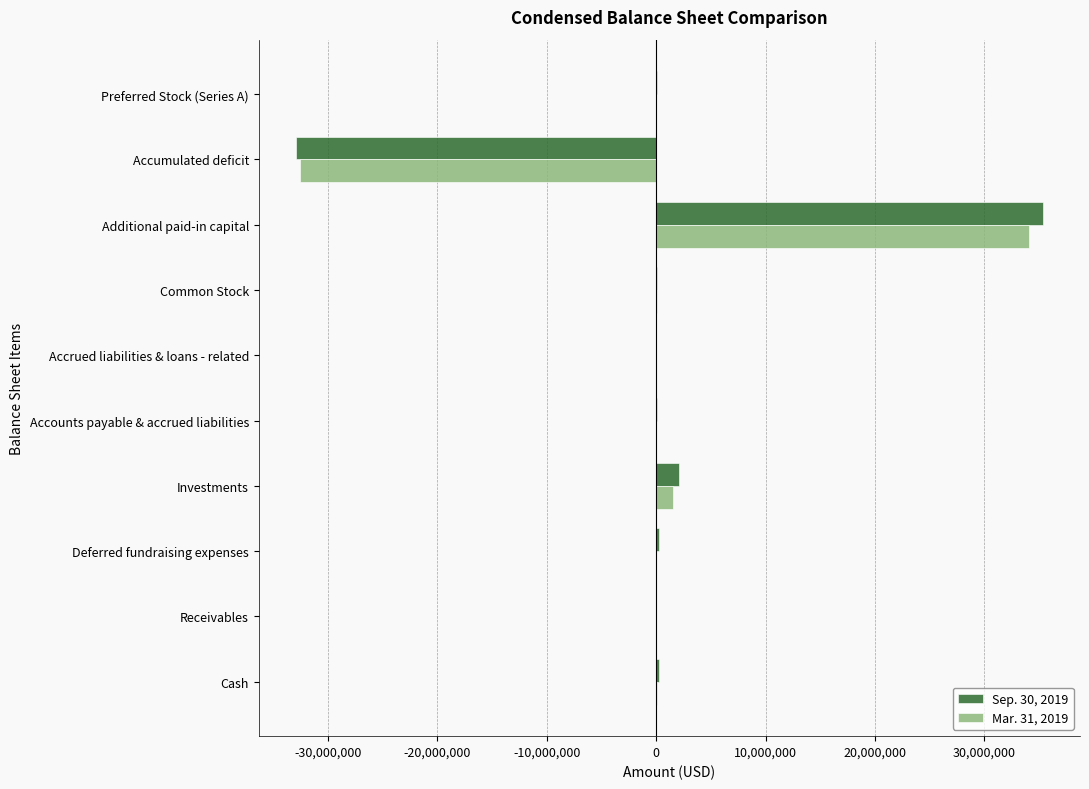

The Sep. 30, 2019 series shows -32932850 at Accumulated deficit. True or false?

True